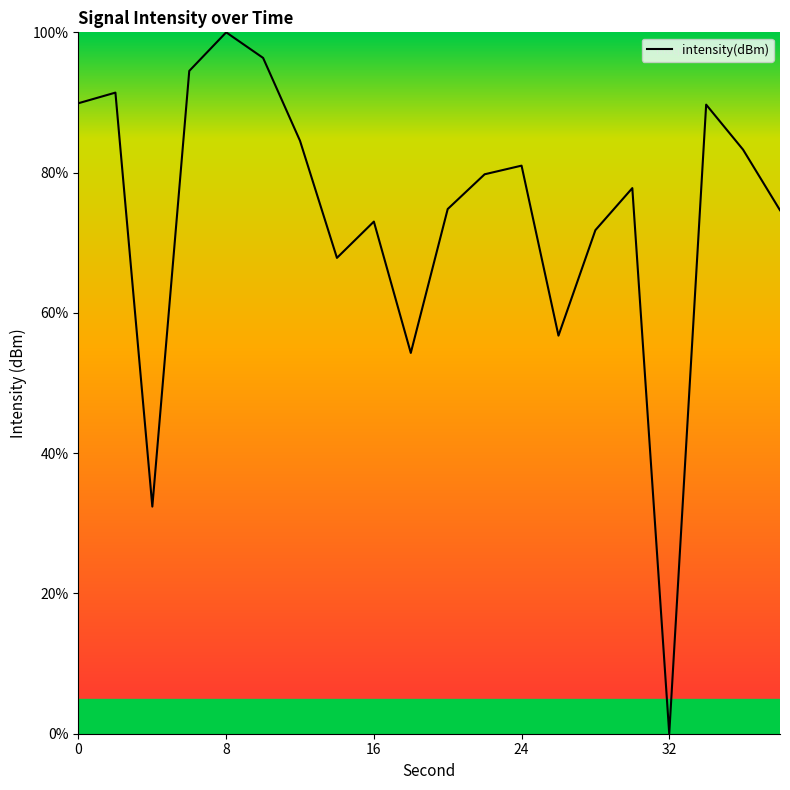

What is the maximum value shown in the chart?

100.0